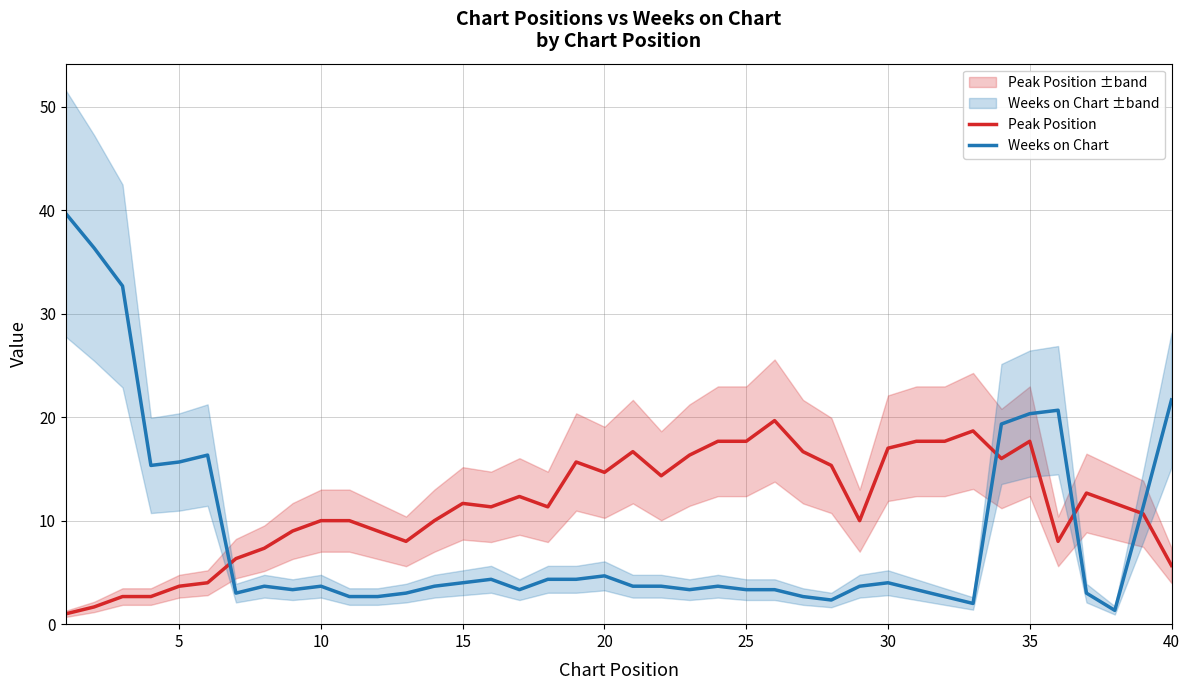

How many times do Weeks on Chart and Peak Position cross each other?

4